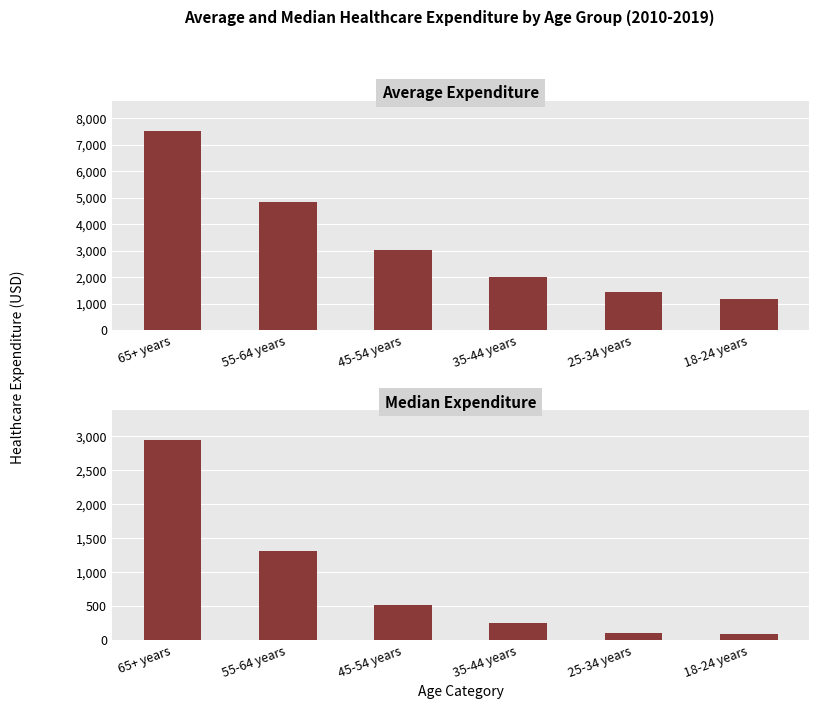

Where is Median Expenditure nearest to the value 1515?

55-64 years